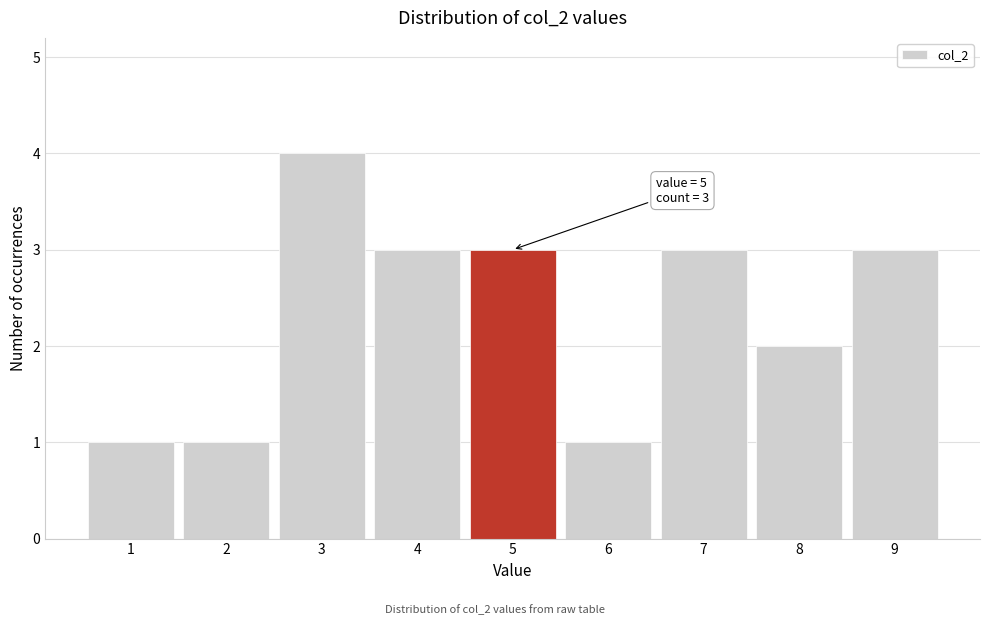

Reading left to right, what are all the values shown in this chart?

1=1	2=1	3=4	4=3	5=3	6=1	7=3	8=2	9=3